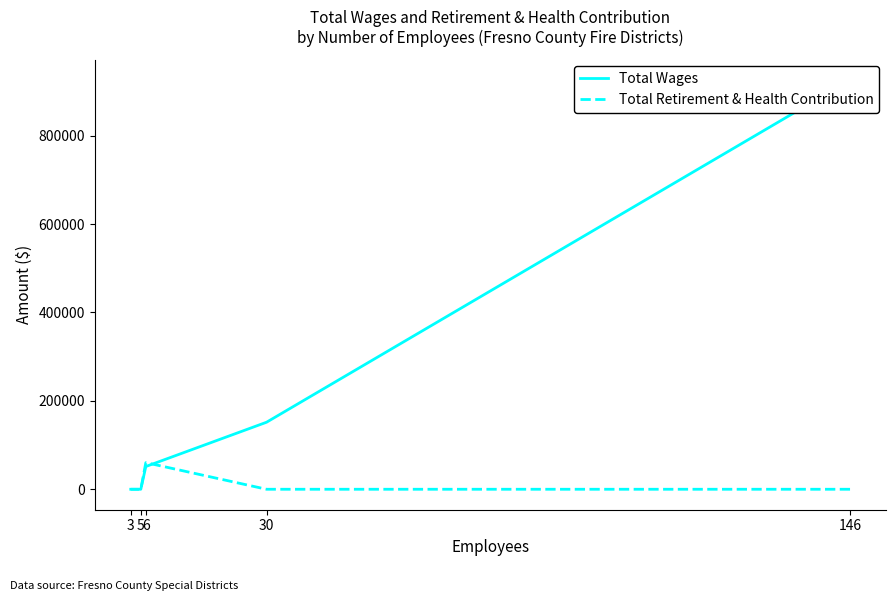

What is the value of the Total Retirement & Health Contribution point at the 3rd from the left?

60279